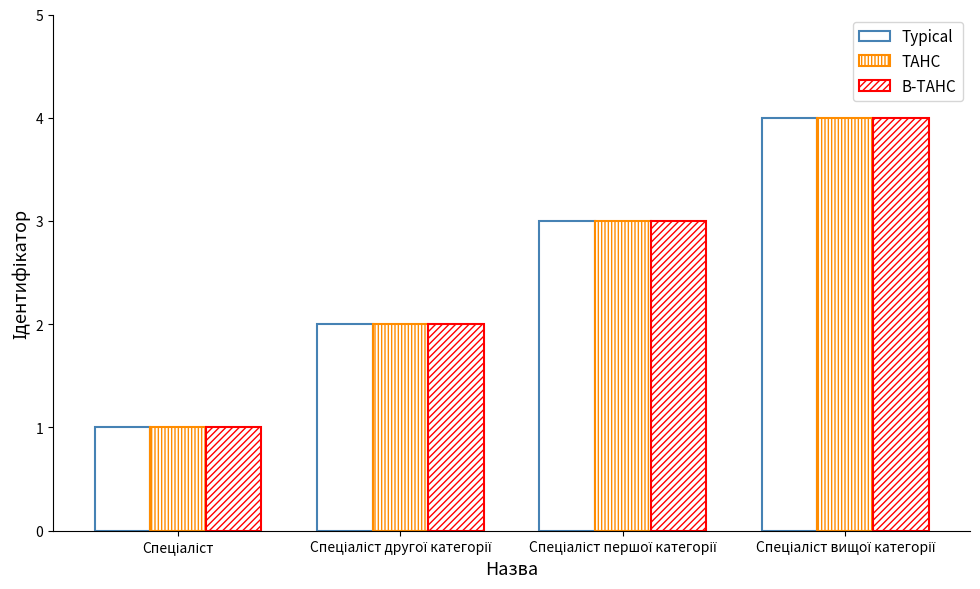

How many data points in TAHC are less than 3?

2